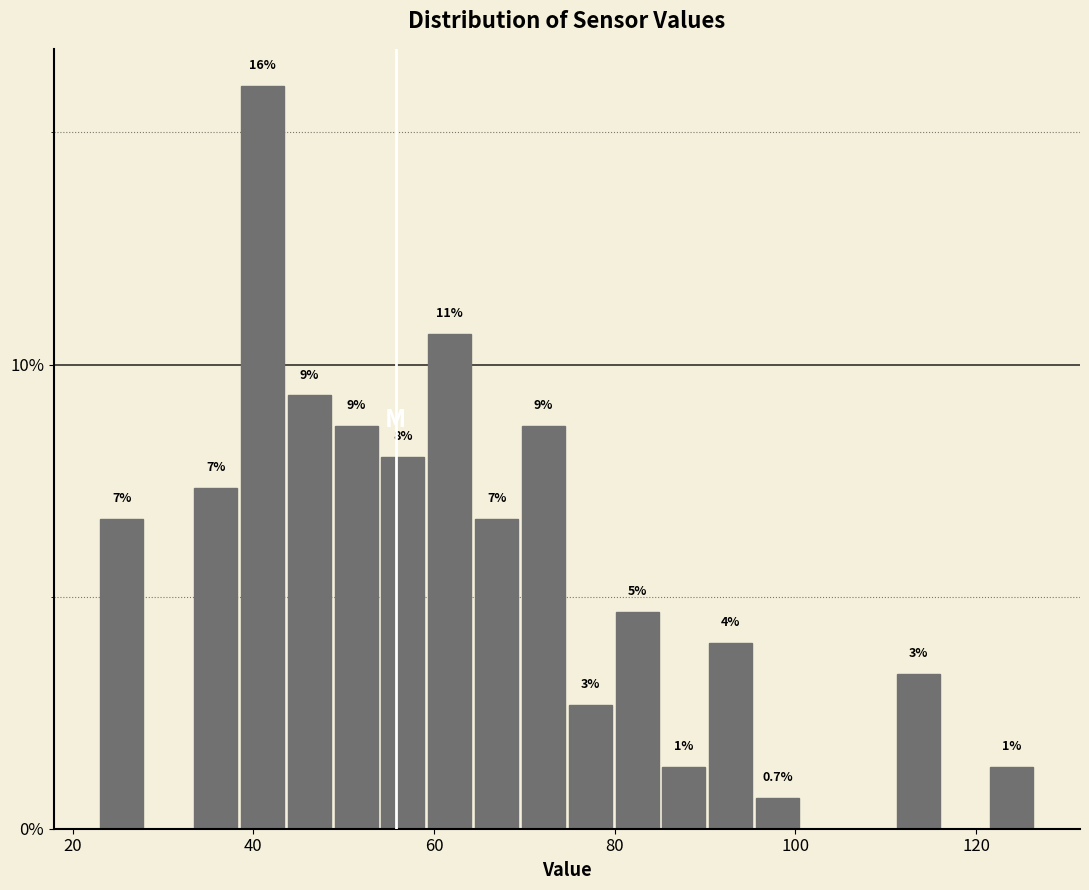

Around what value on the x-axis is the tallest bar? Give the approximate position of its centre, as read against the axis.

42